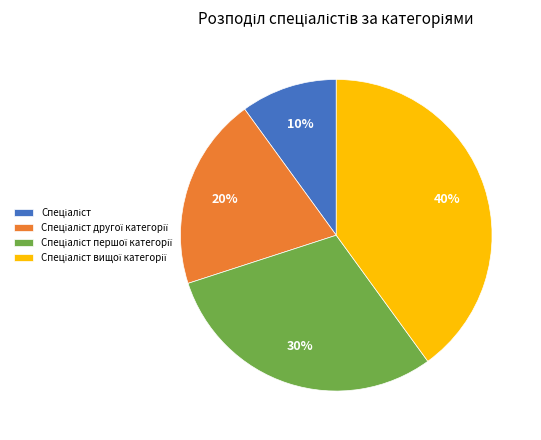

To the nearest percent, what is the average slice percentage?

25%